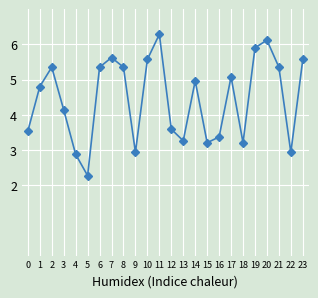

What is the value of the 10th point from the left?

2.9